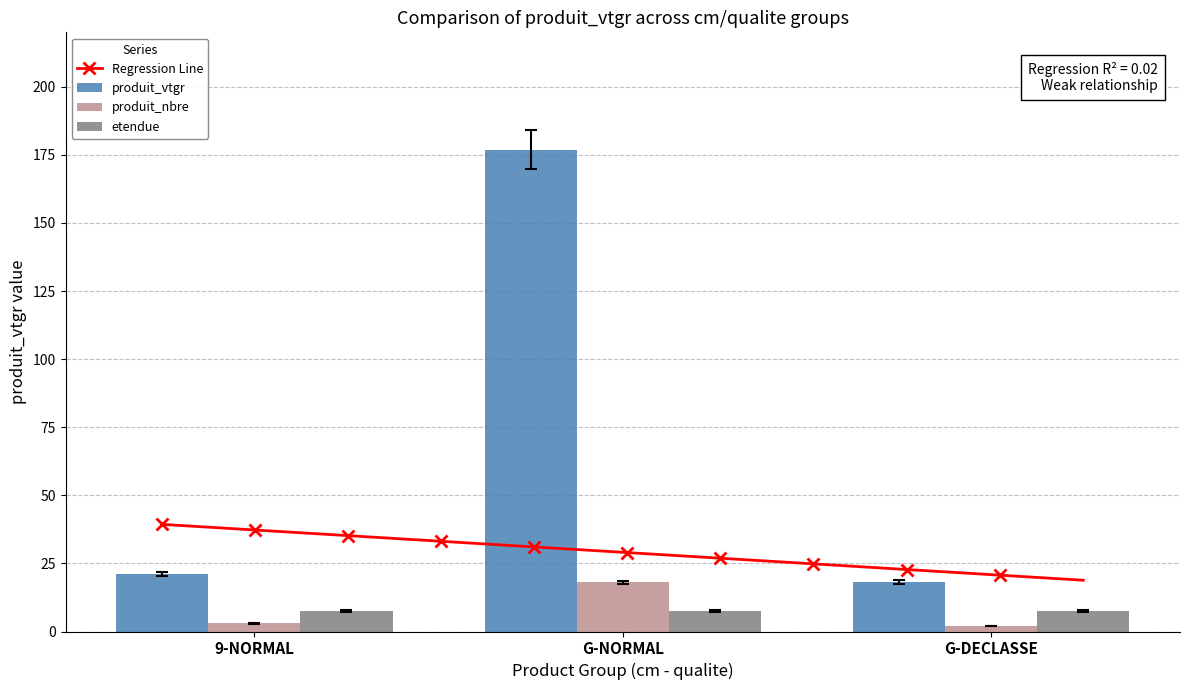

Does the chart contain any negative values?

No